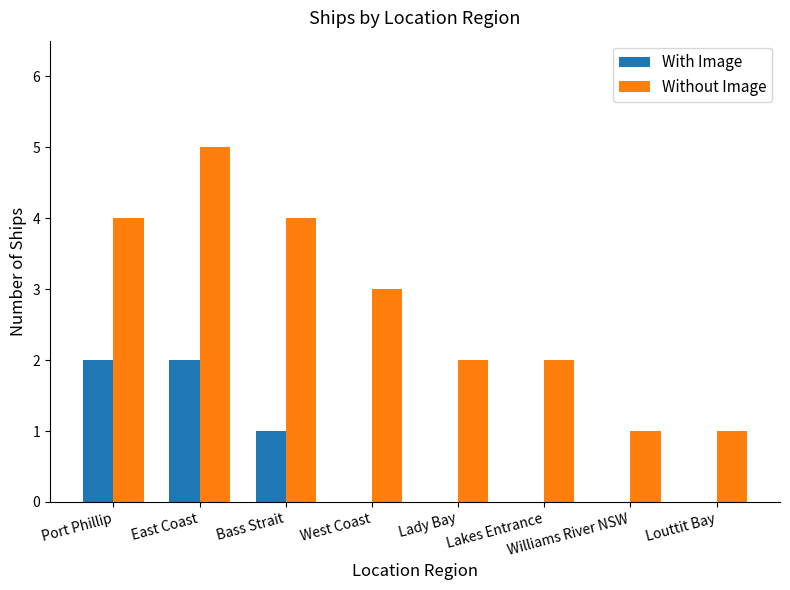

Which series changed the most between Lady Bay and Louttit Bay?

Without Image